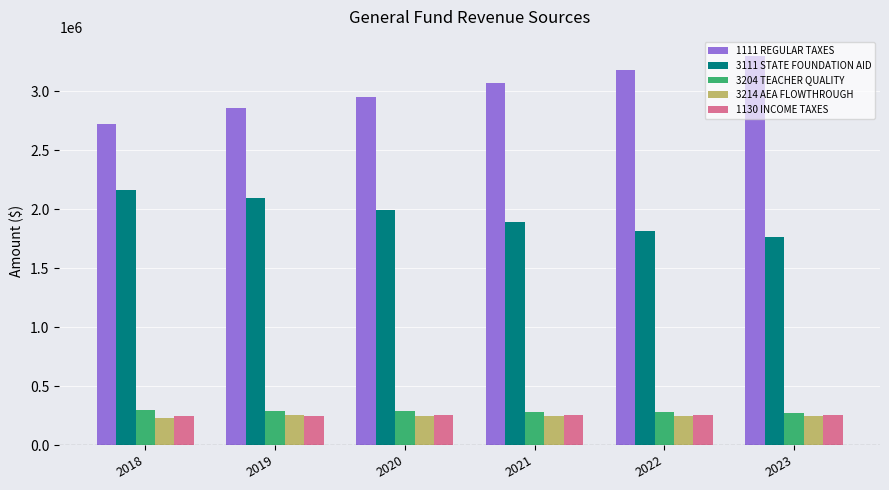

Which series has the largest total across all categories?

1111 REGULAR TAXES